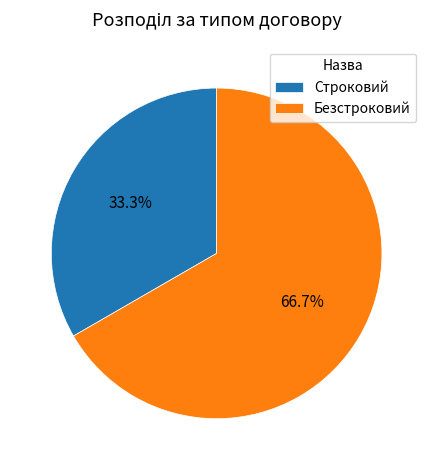

Which has a higher value, Строковий or Безстроковий?

Безстроковий